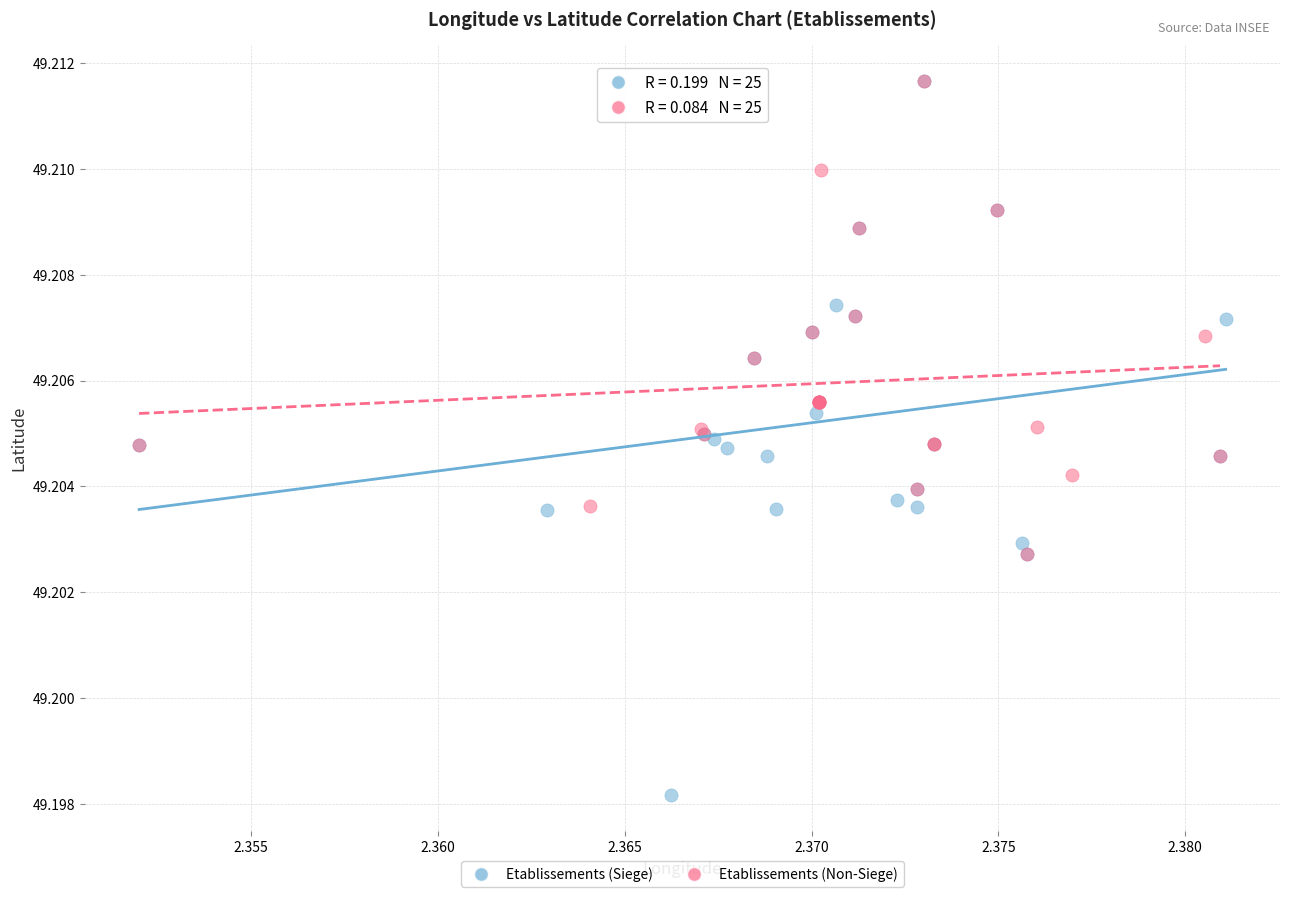

What are all the series names shown in the legend?

Etablissements (Siege), Etablissements (Non-Siege)